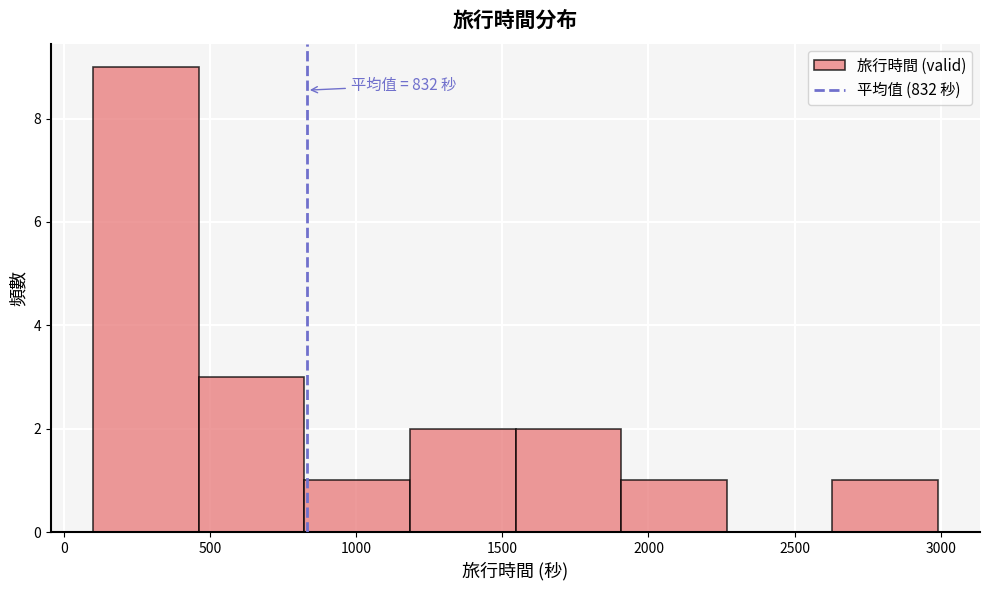

Which range on the x-axis has the tallest bar?

100 to 450